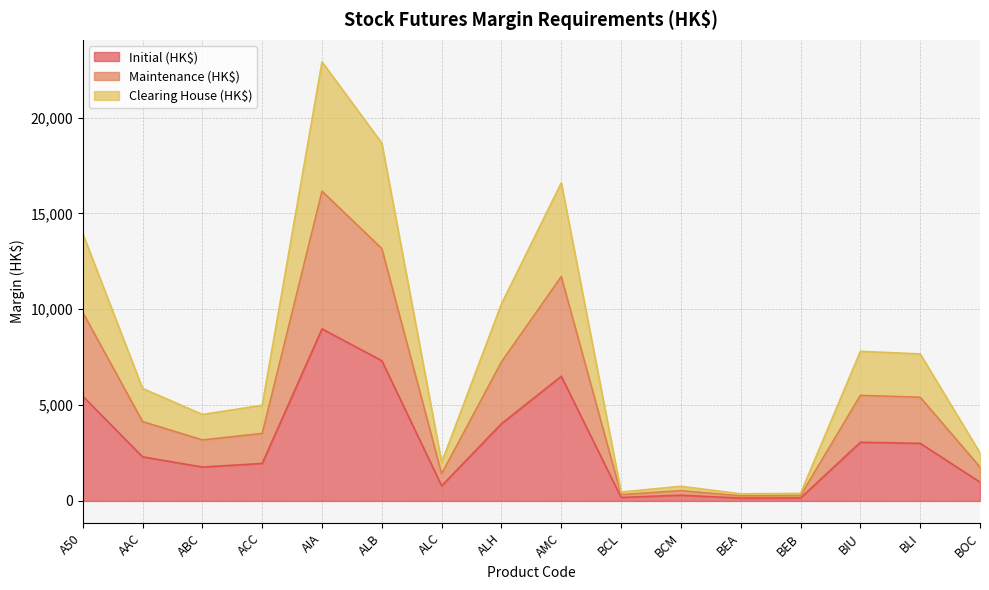

What is the total value across all series at BIU?

7806